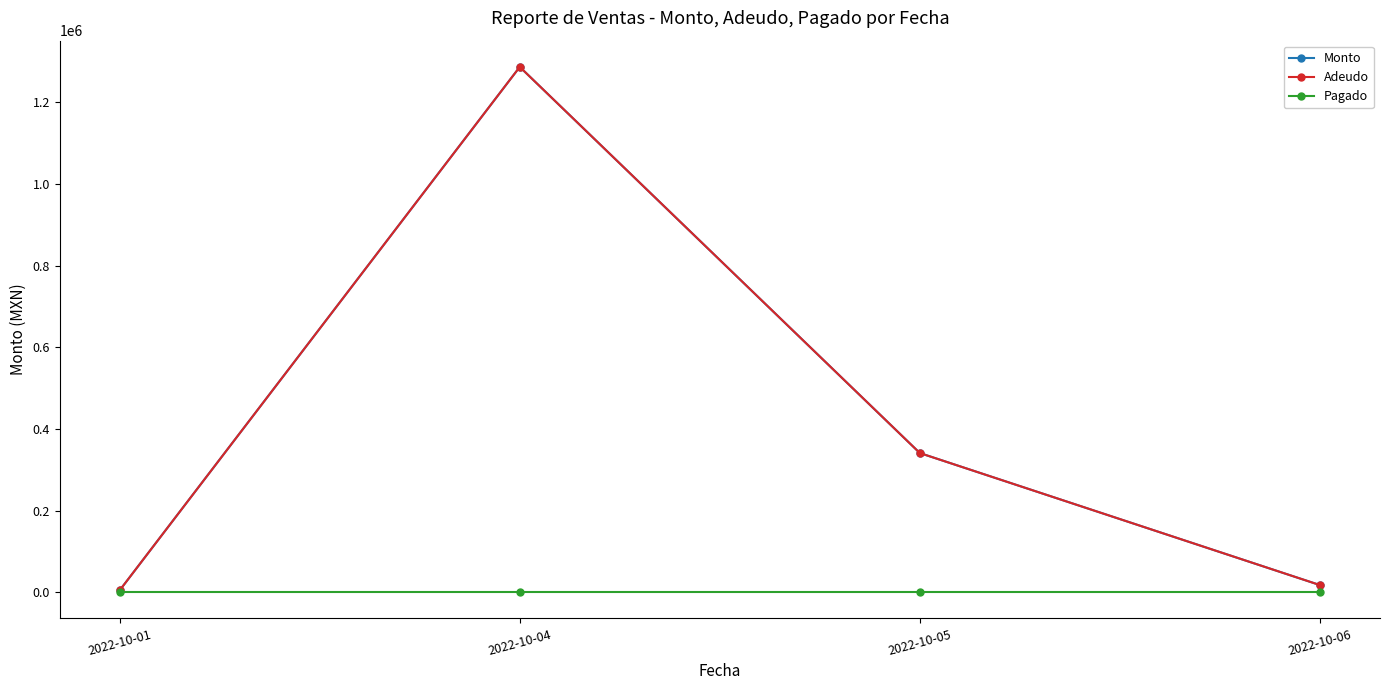

What is the sum of all Adeudo values?

1649169.4